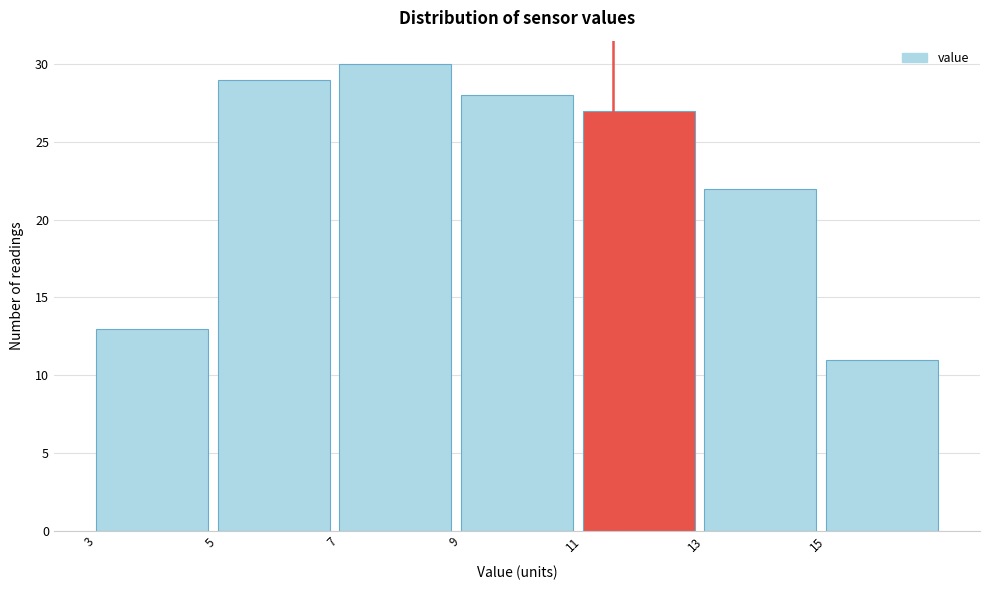

Over which range of the x-axis is the bar tallest?

7 to 9